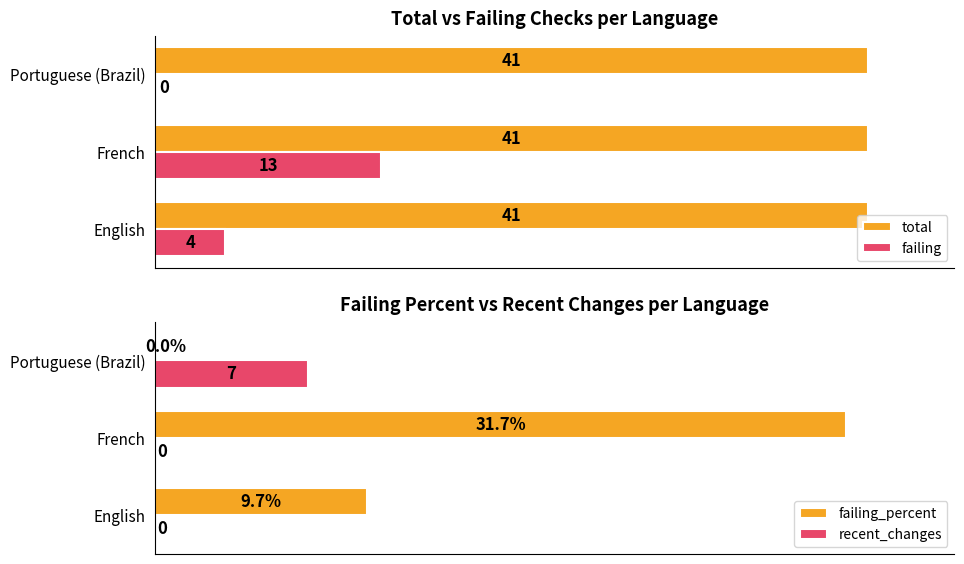

Is the value of total at English greater than the value of failing at English?

Yes